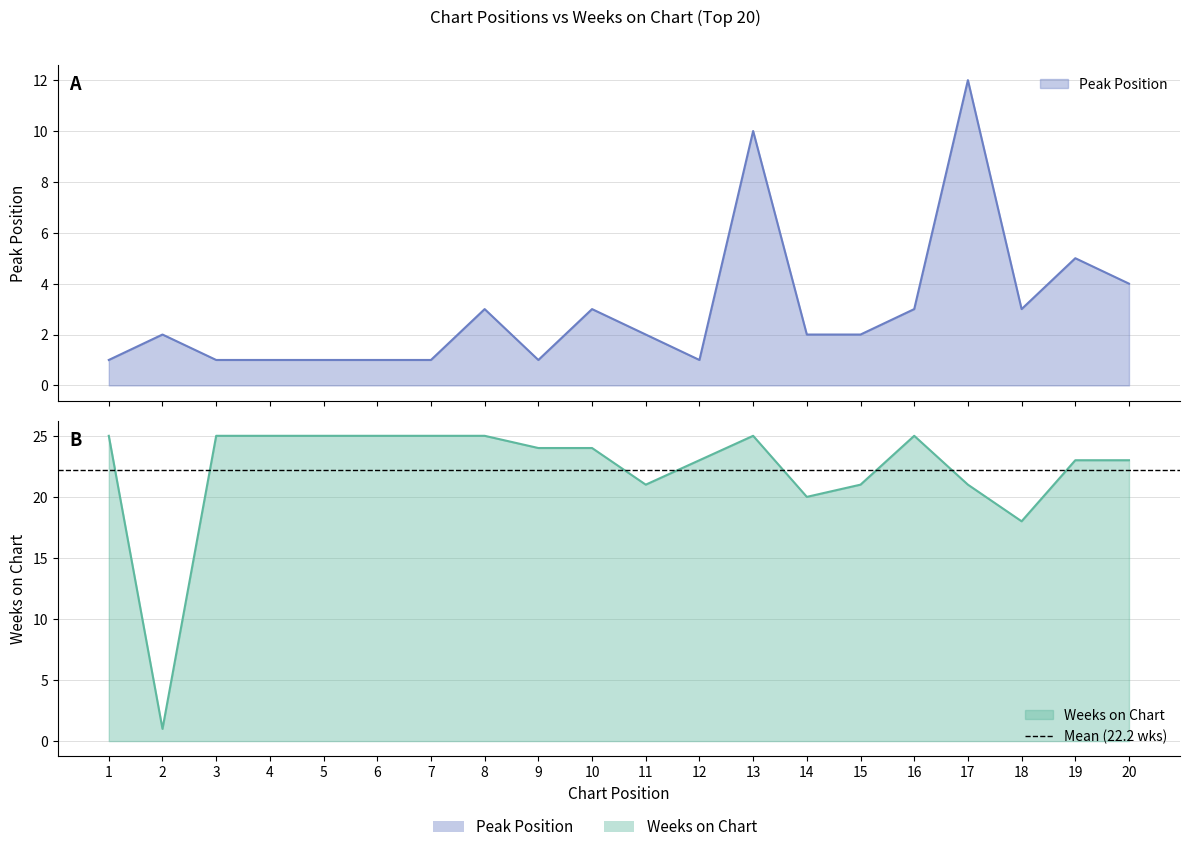

At which label is Weeks on Chart closest to 13?

18